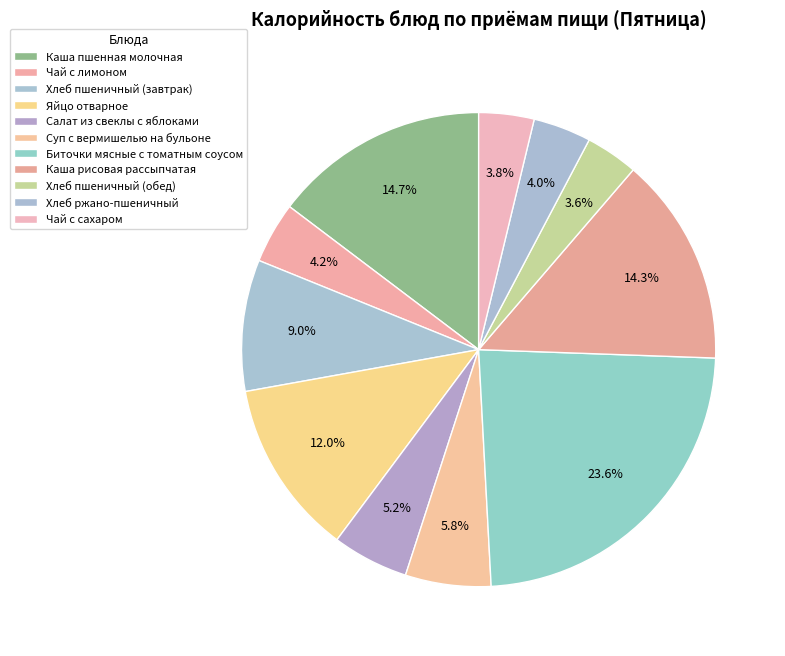

What portion of the pie excludes Хлеб пшеничный (завтрак)?

91.0%